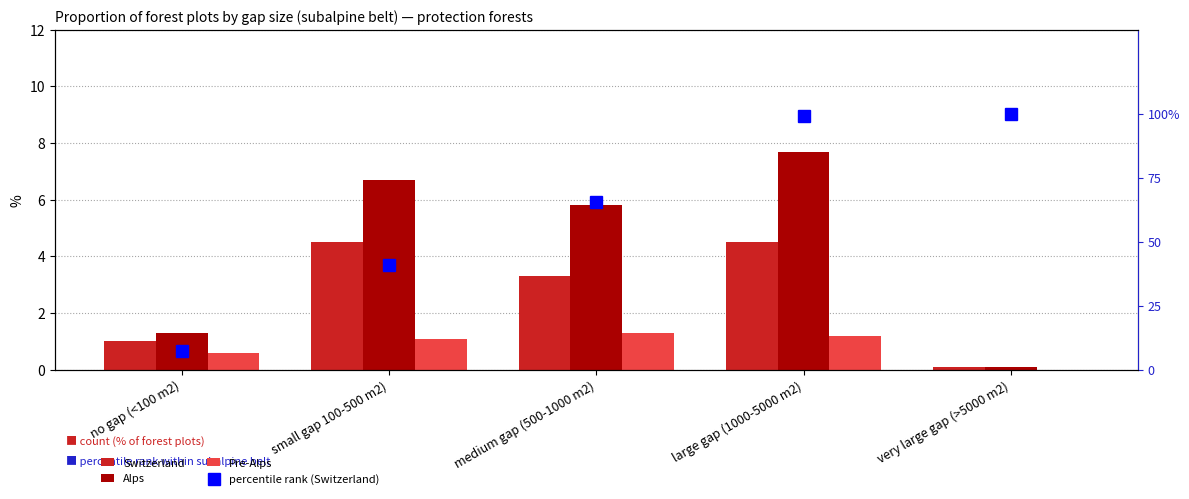

Count the number of categories in the chart.

5